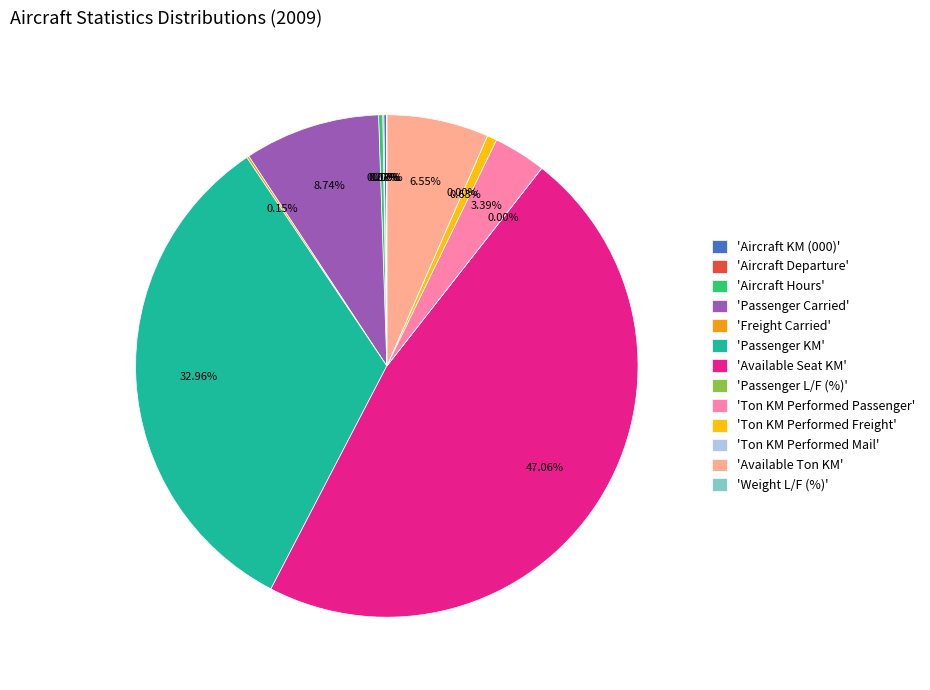

Does any single category account for the majority?

No